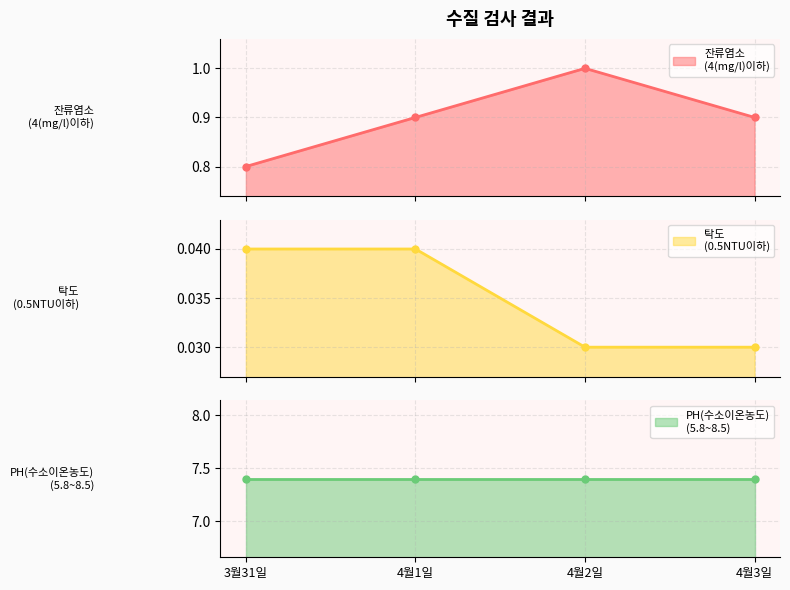

Rank the categories by 탁도
(0.5NTU이하) value from highest to lowest.

3월31일, 4월1일, 4월2일, 4월3일